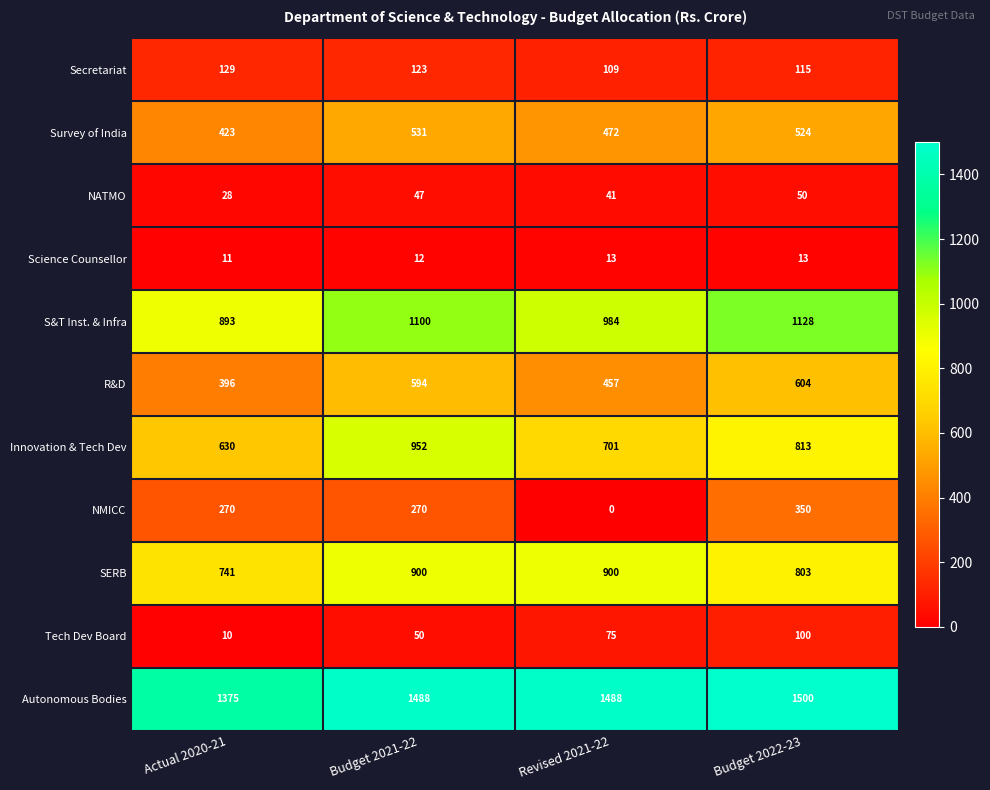

How many data points does each series have?

4